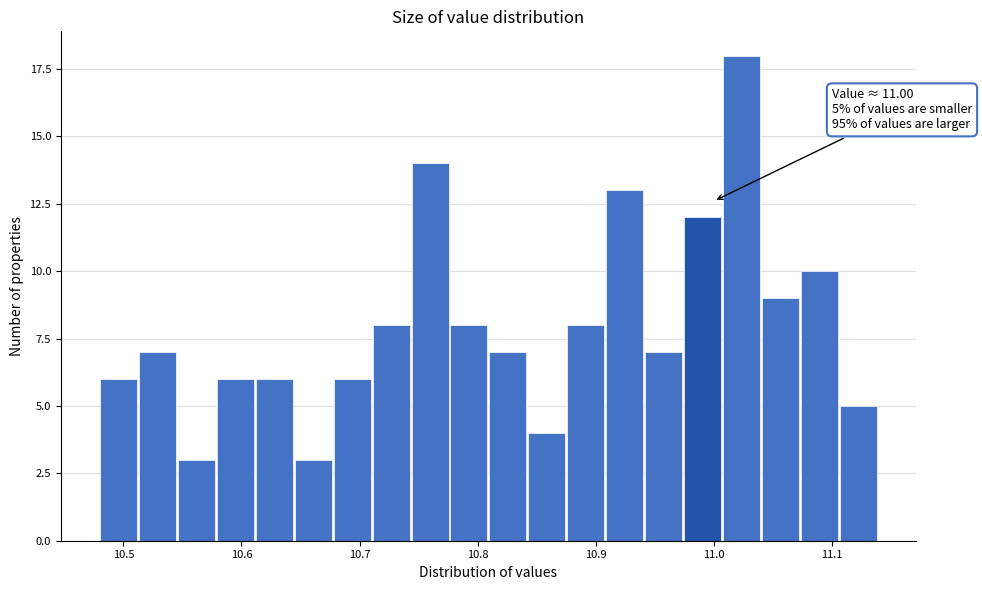

Read against the x-axis, roughly where is the centre of the tallest bar?

11.02